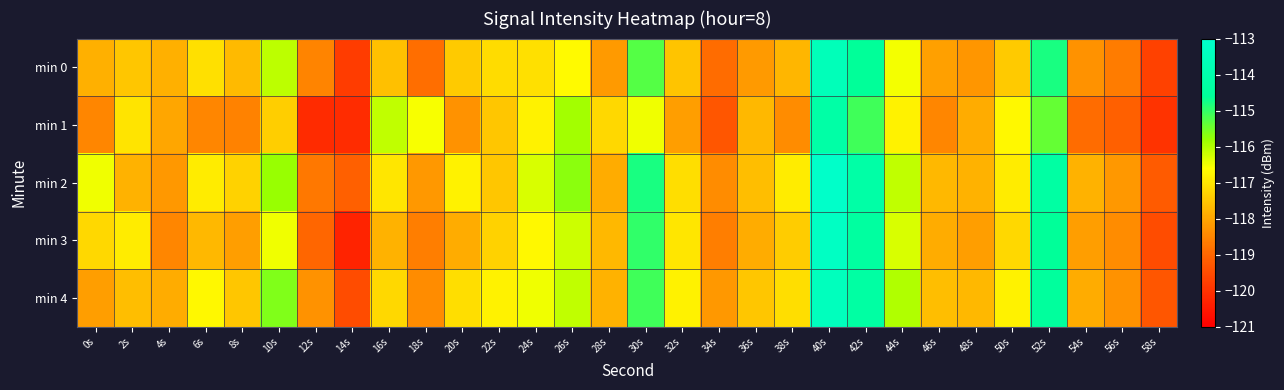

Which series has the largest total across all categories?

min 2